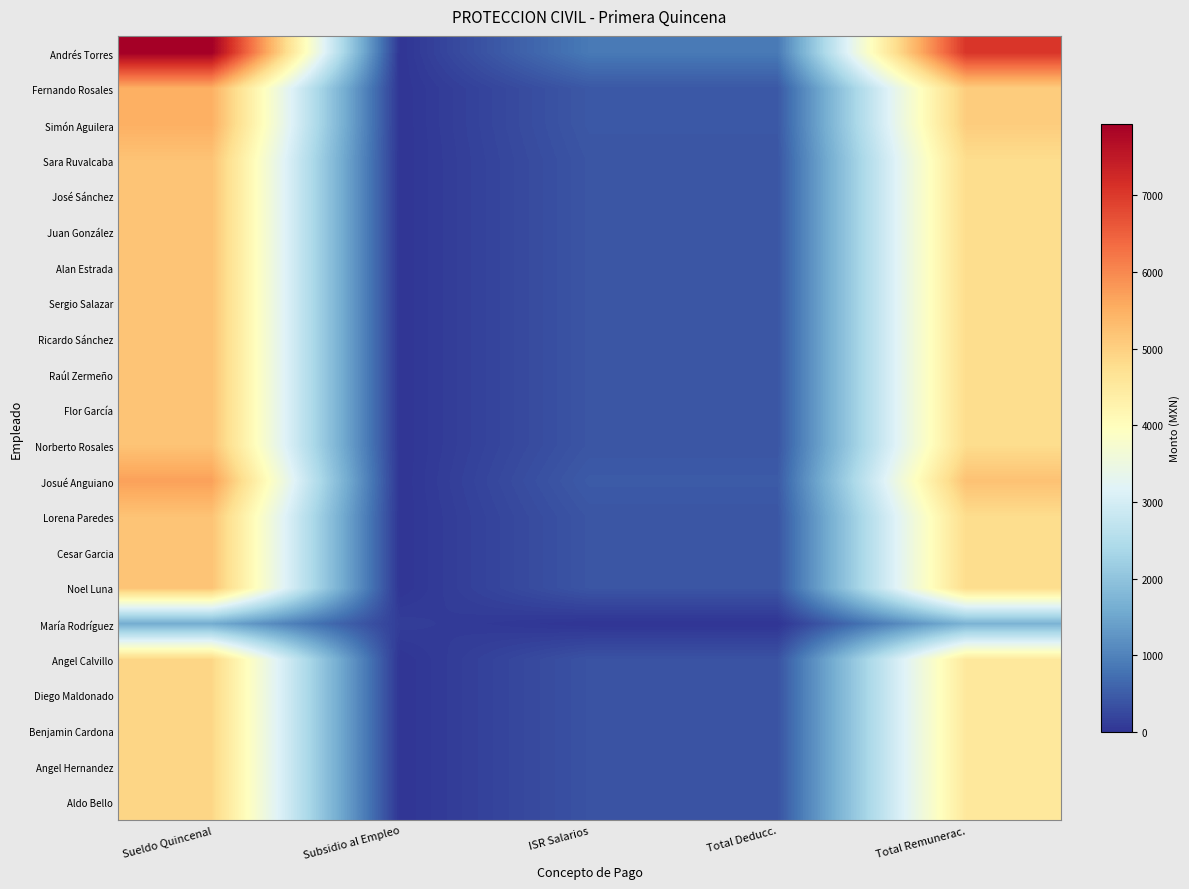

At how many categories does at least one series exceed 914?

2